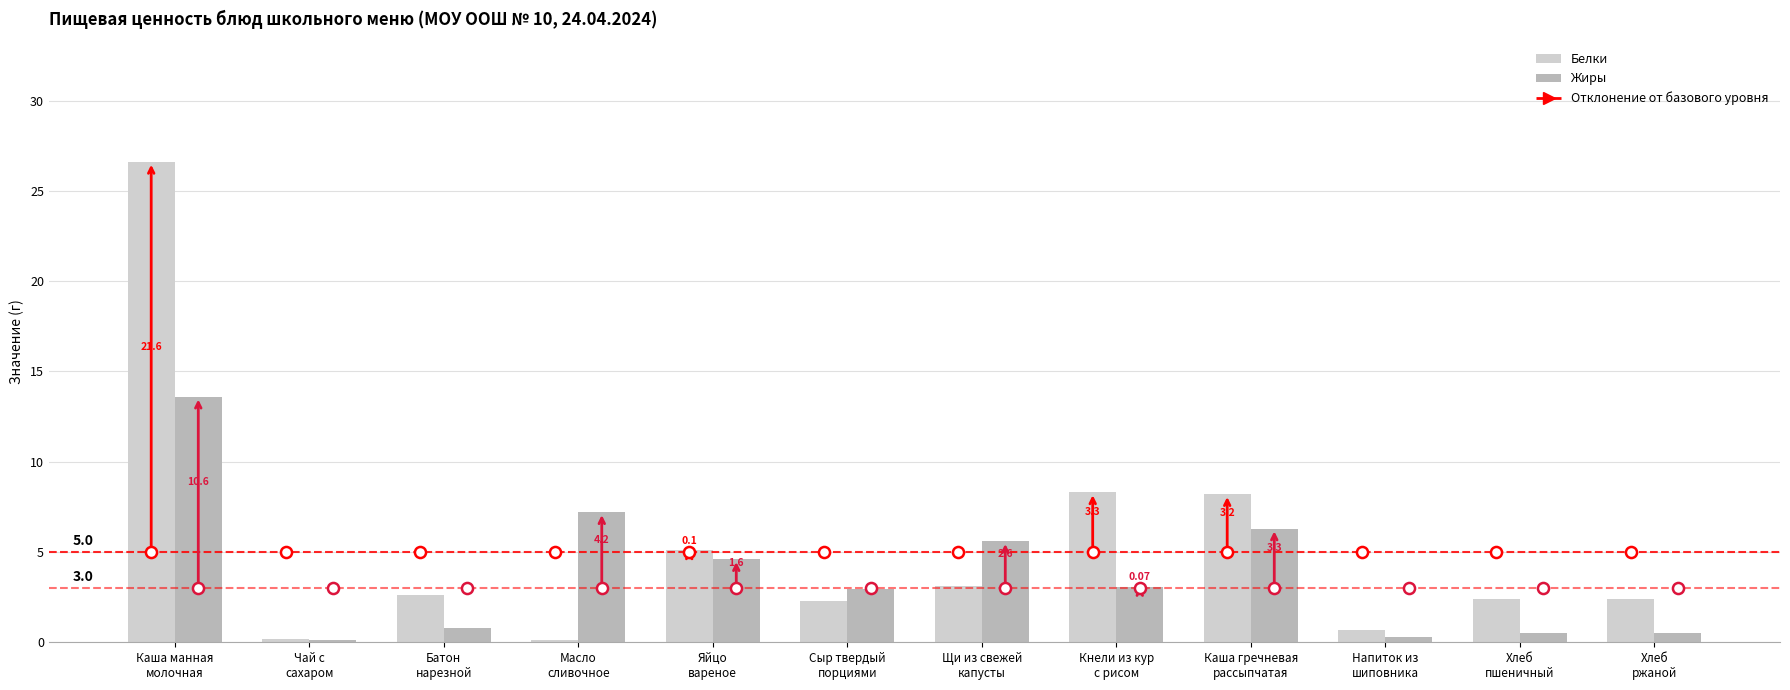

What is the total value across all series at Напиток из
шиповника?

1.0